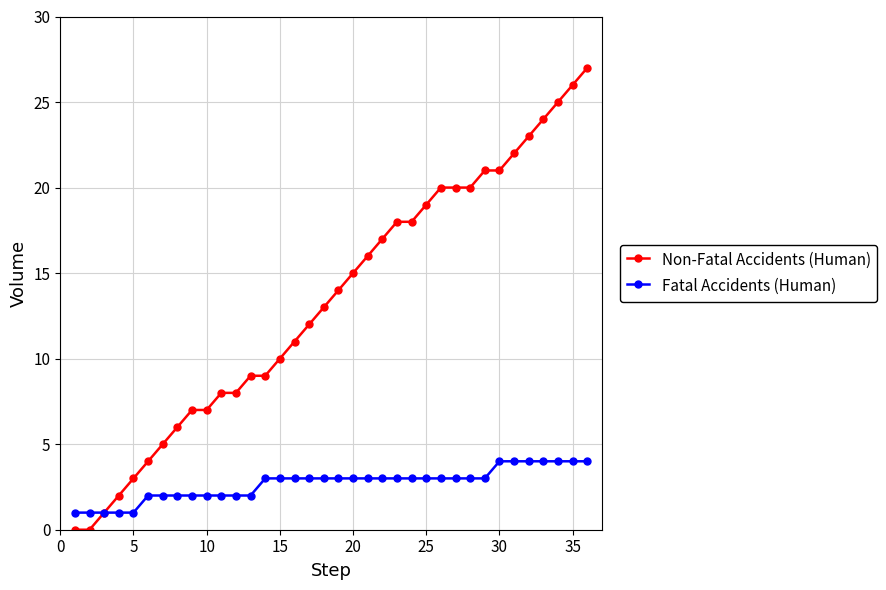

What is the difference between the maximum and minimum values in the Fatal Accidents (Human) series?

3